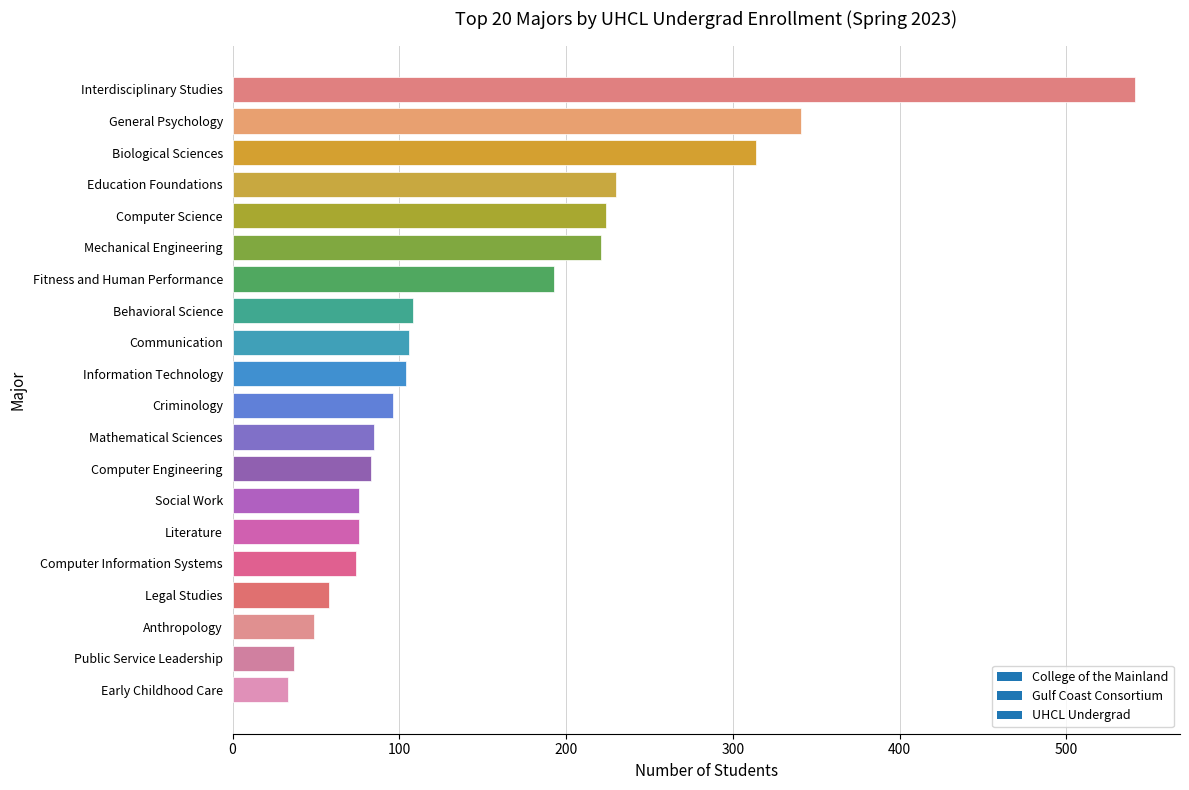

The value at Computer Engineering is 83. True or false?

True